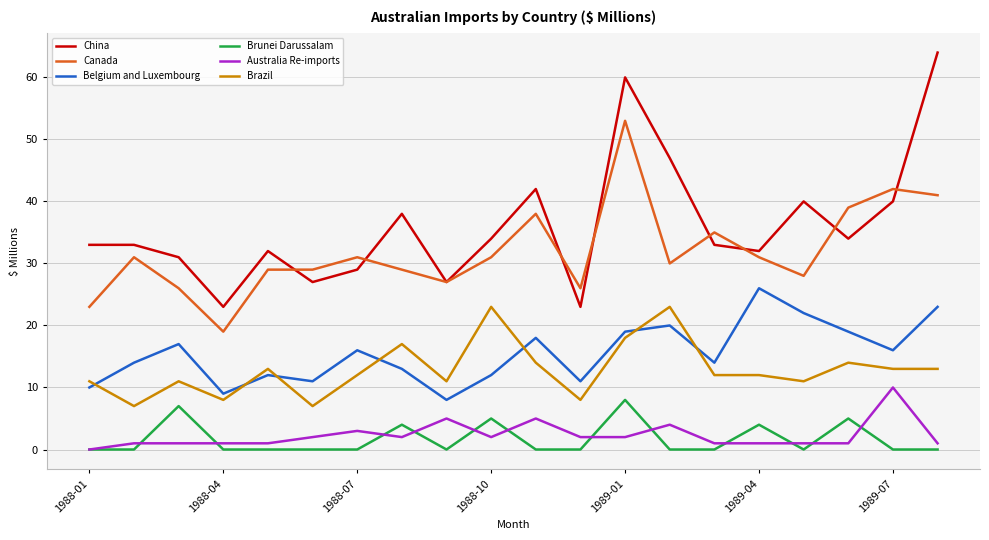

What is the highest value of the China series?

64